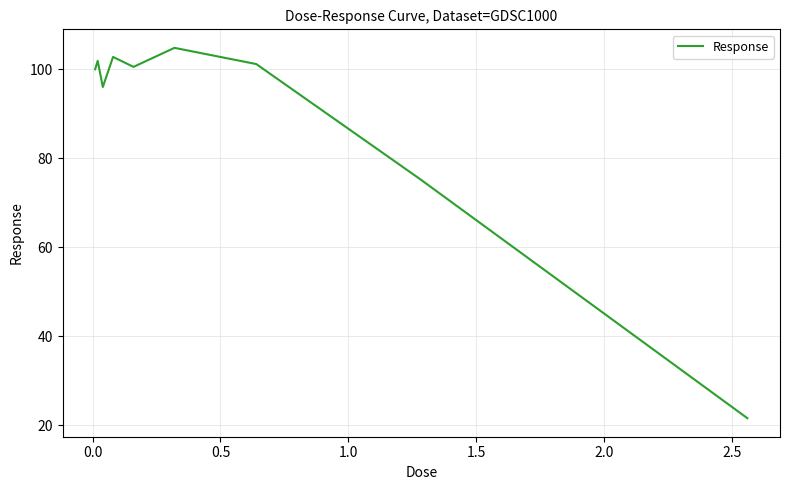

What is the minimum value shown in the chart?

21.5